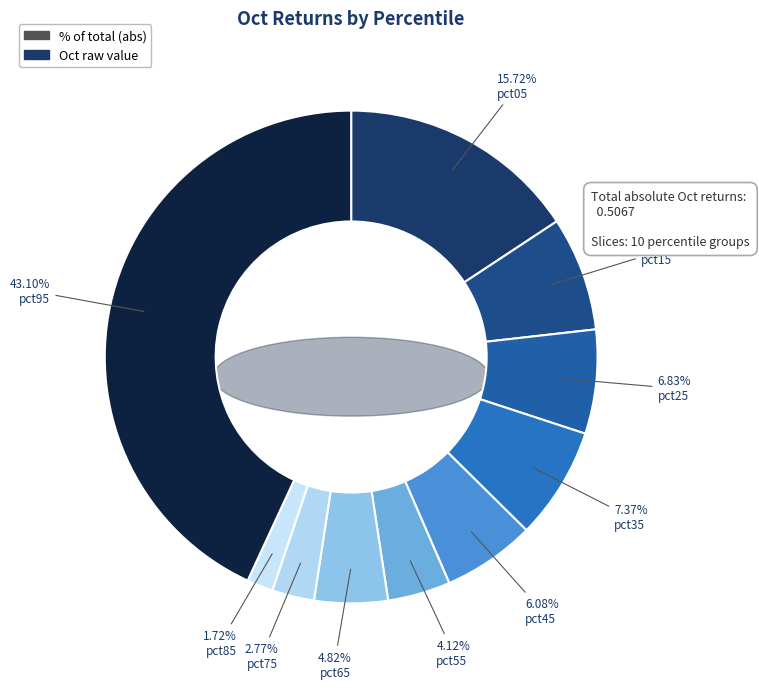

To the nearest percent, what is the difference between the largest and smallest slice percentages?

41%